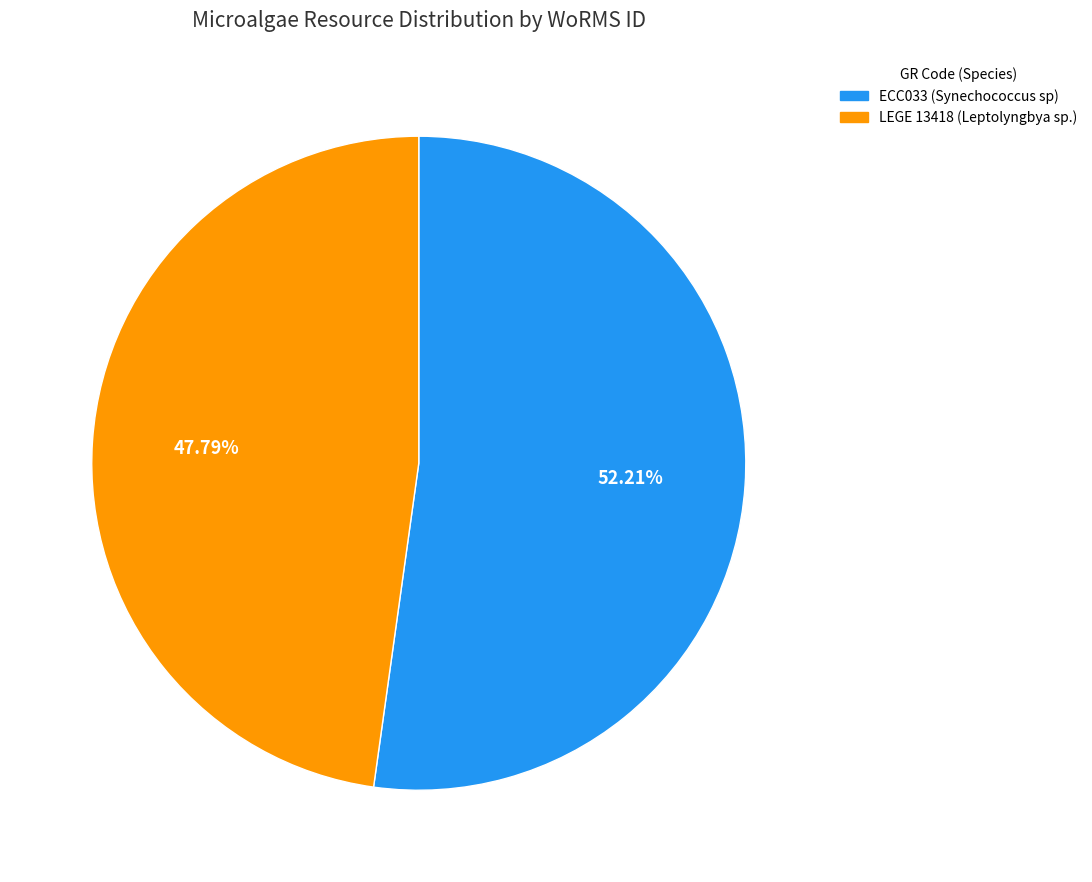

Does LEGE 13418 account for over 50% of the chart?

No